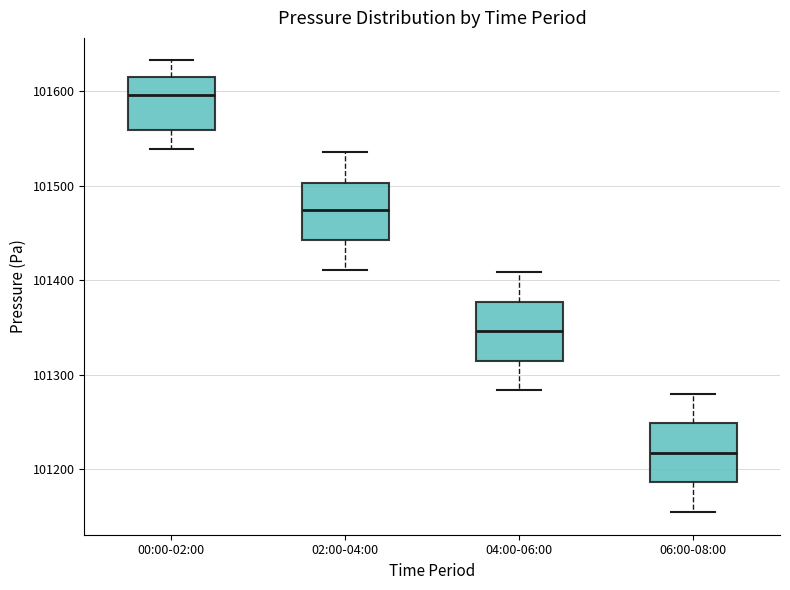

Reading left to right, read every box against the y-axis: the position of its median line, the range the box covers, and the ends of its whiskers. The values are not printed on the chart, so give them approximately, as read against the axis.

00:00-02:00: median 101600, box 101560 to 101610, whiskers 101540 to 101630
02:00-04:00: median 101470, box 101440 to 101500, whiskers 101410 to 101540
04:00-06:00: median 101350, box 101310 to 101380, whiskers 101280 to 101410
06:00-08:00: median 101220, box 101190 to 101250, whiskers 101150 to 101280